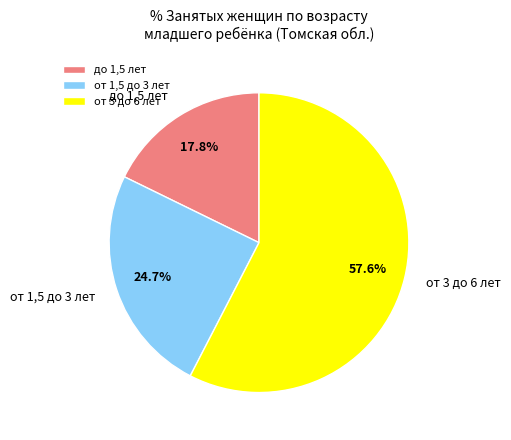

Between от 3 до 6 лет and от 1,5 до 3 лет, which is larger?

от 3 до 6 лет